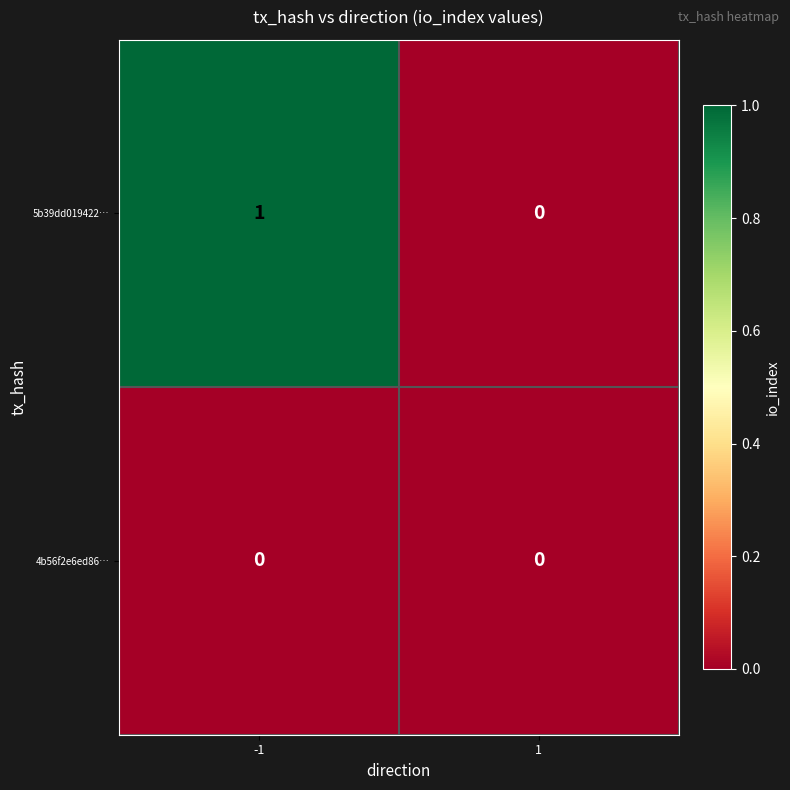

The value of 4b56f2e6ed86… at 1 is 0. True or false?

True